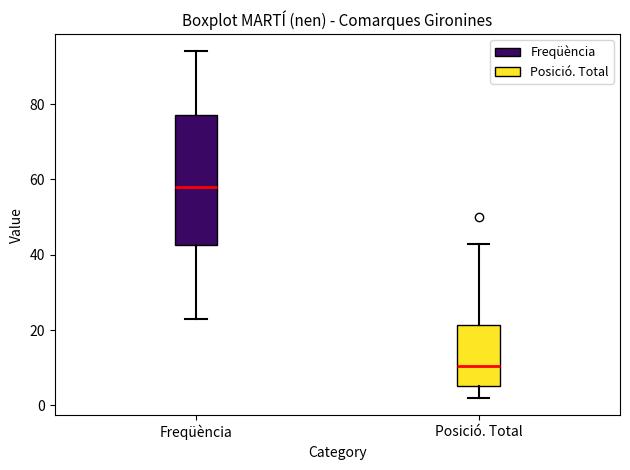

Reading left to right, transcribe this box plot: for each box, give where its median line is, the range the box spans, and where its two whiskers end, as read against the y-axis. The values are not printed on the chart, so give them approximately, as read against the axis.

Freqüència: median 58, box 42 to 78, whiskers 24 to 94
Posició. Total: median 10, box 6 to 22, whiskers 2 to 44